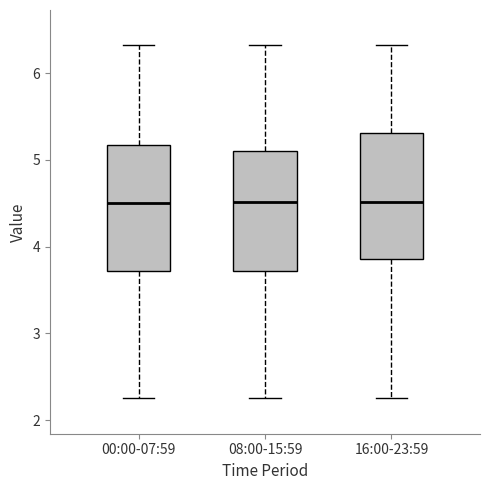

Where does the median line of the box for 00:00-07:59 sit on the y-axis? The values are not printed on the chart, so give them approximately, as read against the axis.

4.5